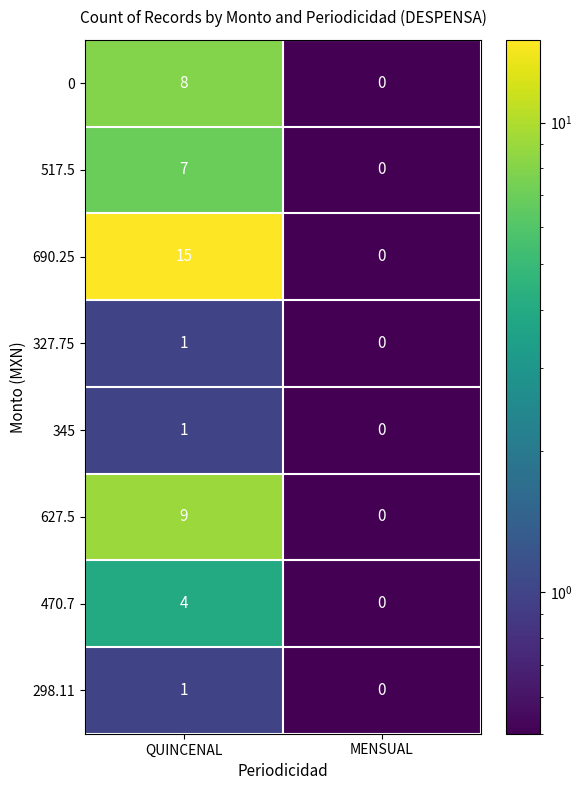

Between QUINCENAL and MENSUAL, which series saw the biggest shift?

690.25